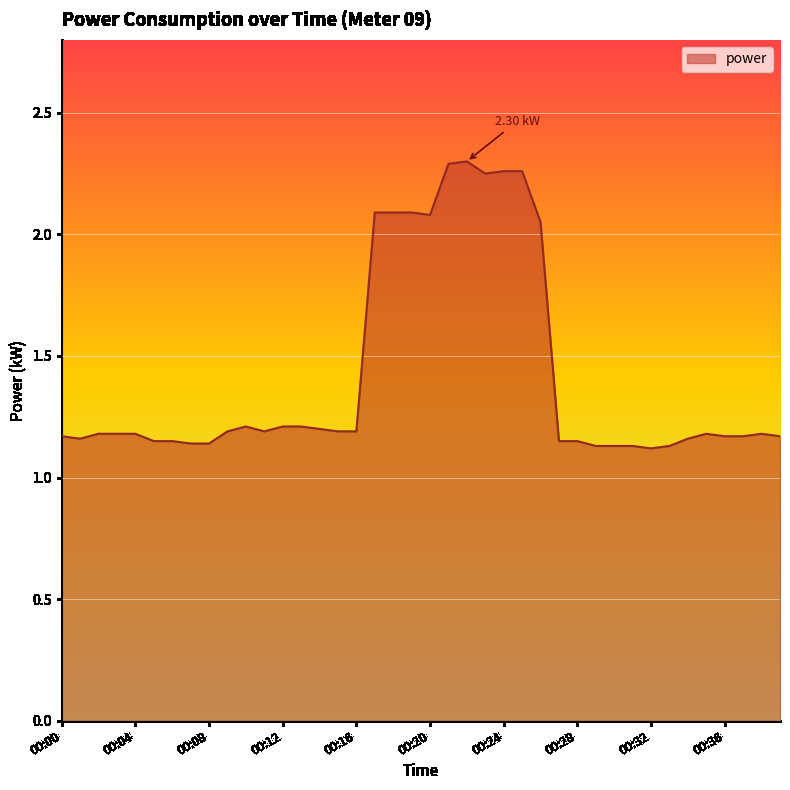

How many lines are shown in the chart?

1